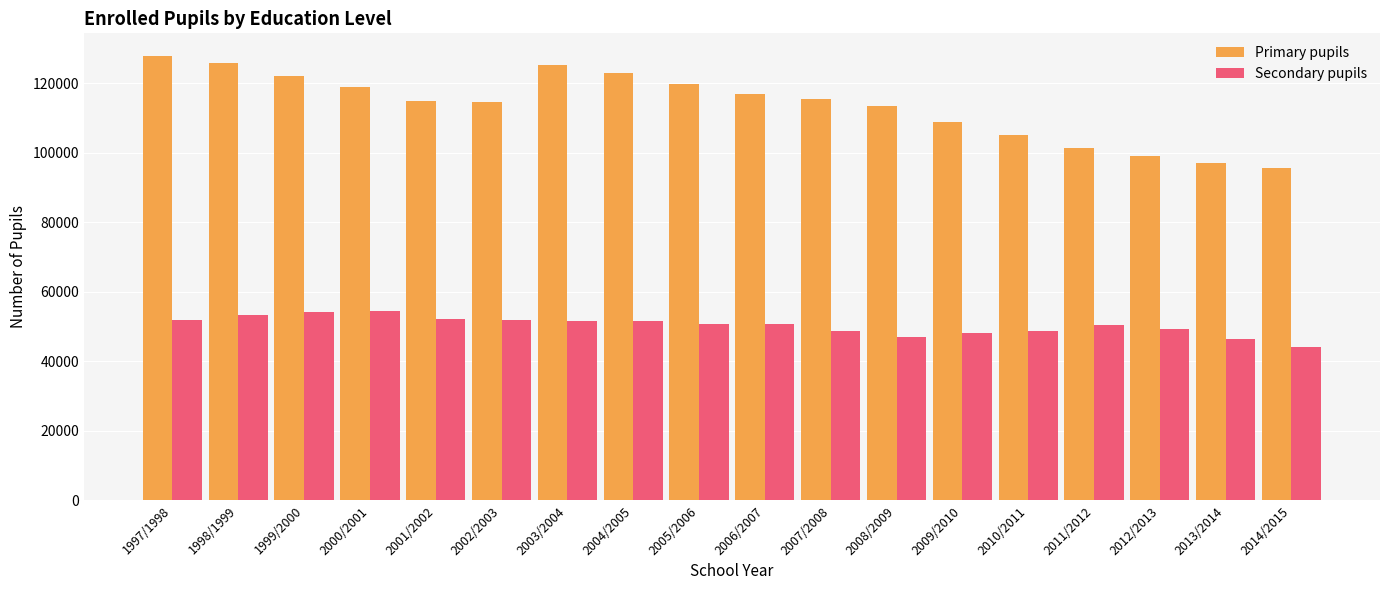

What is the average value of the Primary pupils series?

113599